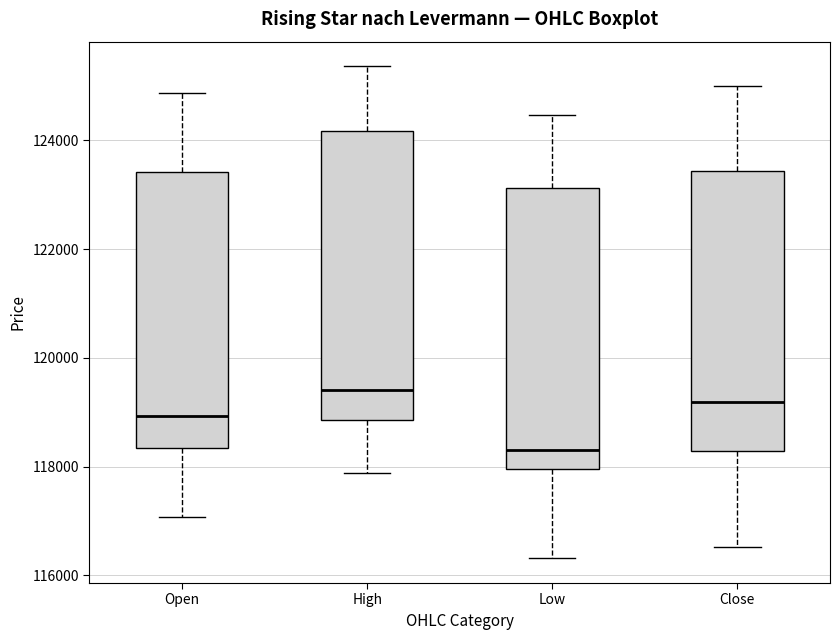

Reading left to right, transcribe this box plot: for each box, give where its median line is, the range the box spans, and where its two whiskers end, as read against the y-axis. The values are not printed on the chart, so give them approximately, as read against the axis.

Open: median 119000, box 118400 to 123400, whiskers 117000 to 124800
High: median 119400, box 118800 to 124200, whiskers 117800 to 125400
Low: median 118400, box 118000 to 123200, whiskers 116400 to 124400
Close: median 119200, box 118200 to 123400, whiskers 116600 to 125000